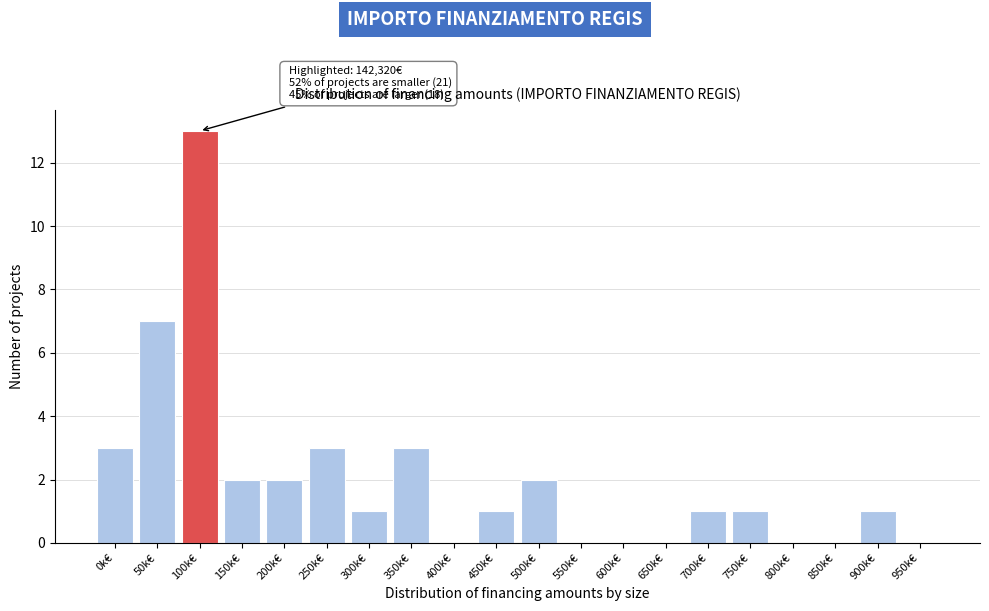

Reading left to right, extract all data points from this chart.

0k€=3	50k€=7	100k€=13	150k€=2	200k€=2	250k€=3	300k€=1	350k€=3	400k€=0	450k€=1	500k€=2	550k€=0	600k€=0	650k€=0	700k€=1	750k€=1	800k€=0	850k€=0	900k€=1	950k€=0